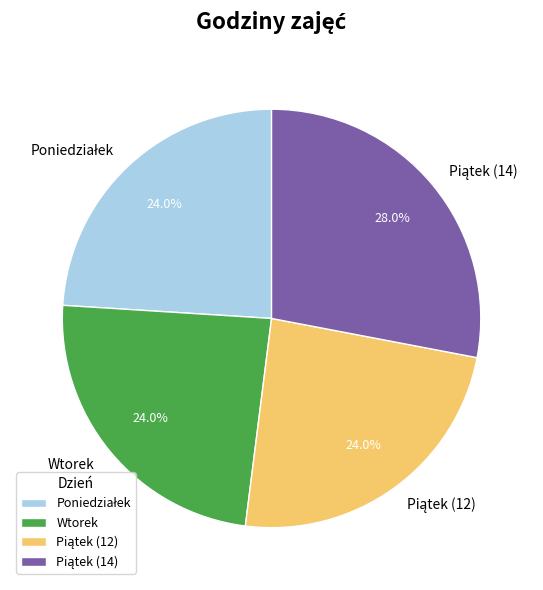

Is there any slice that represents more than half of the pie?

No